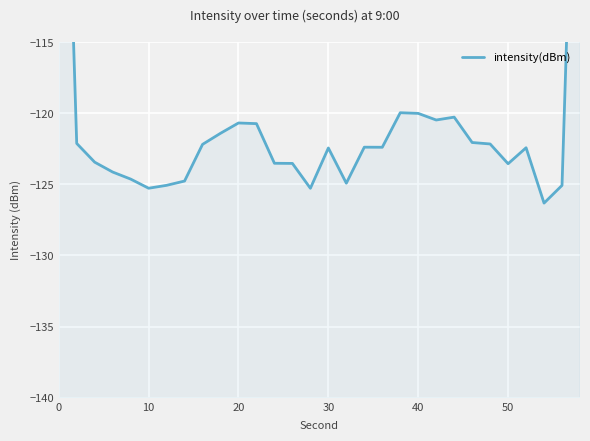

How many values are below -122?

21